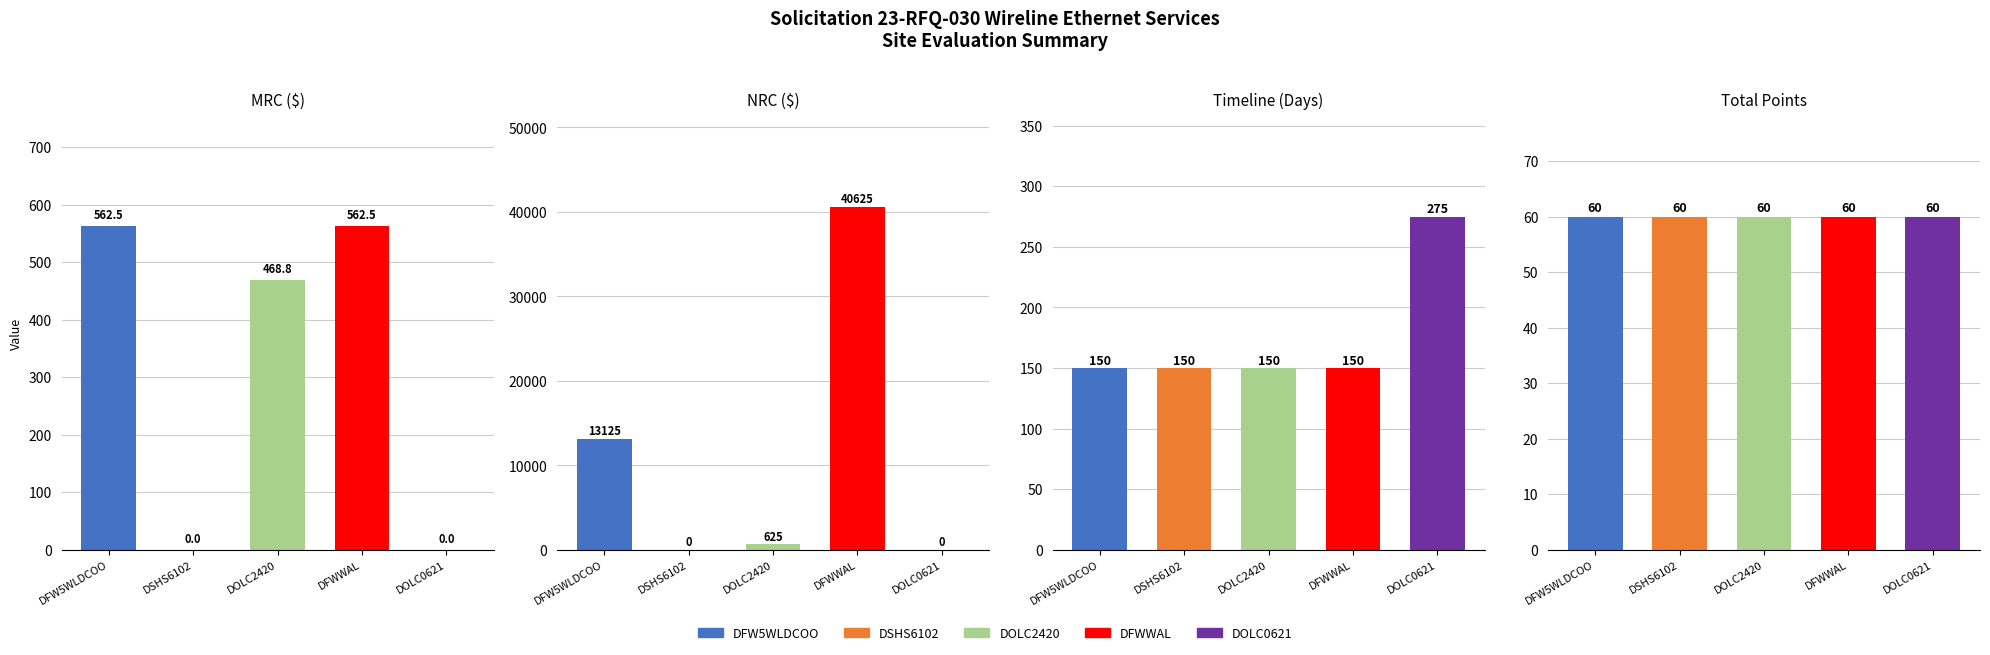

The timeline_days series shows 150.0 at DOLC2420. True or false?

True